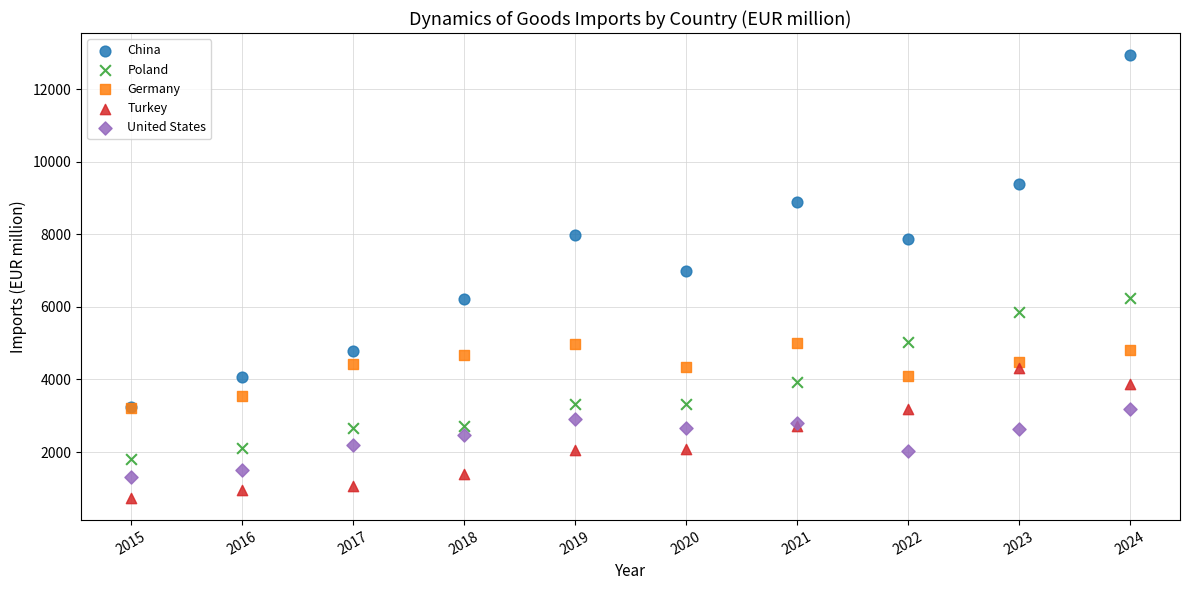

Which series has the largest Y range (max minus min)?

China